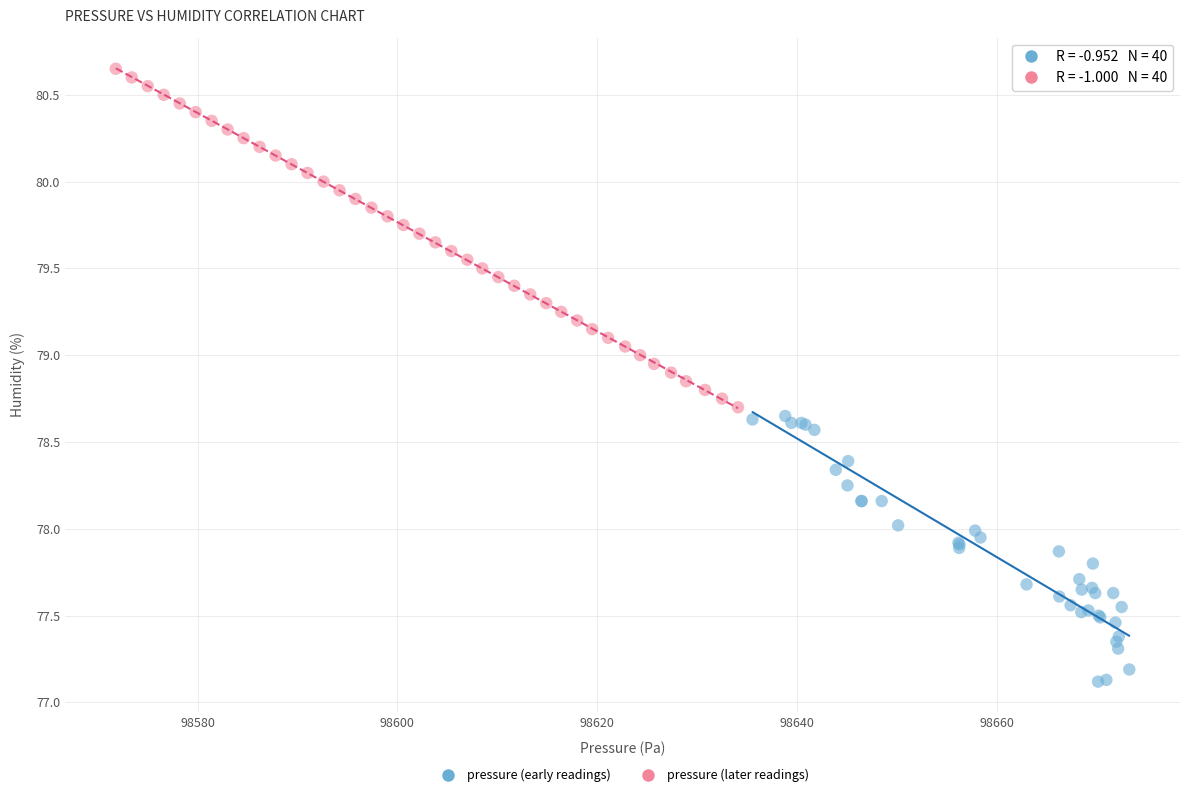

What are all the series names shown in the legend?

pressure (early readings), pressure (later readings)